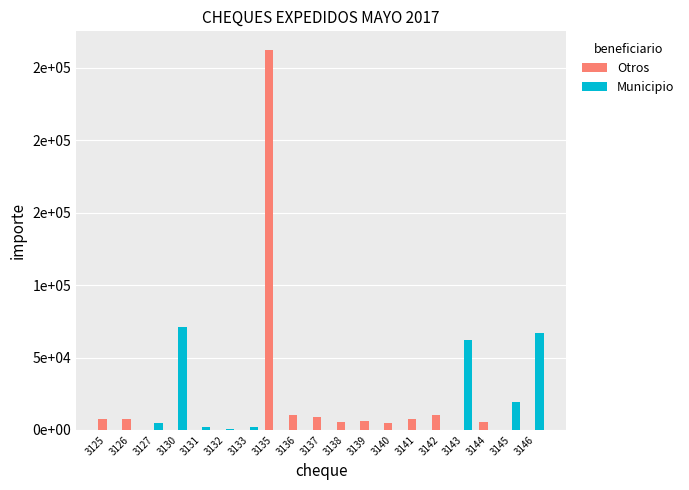

Does the chart contain stacked bars?

No